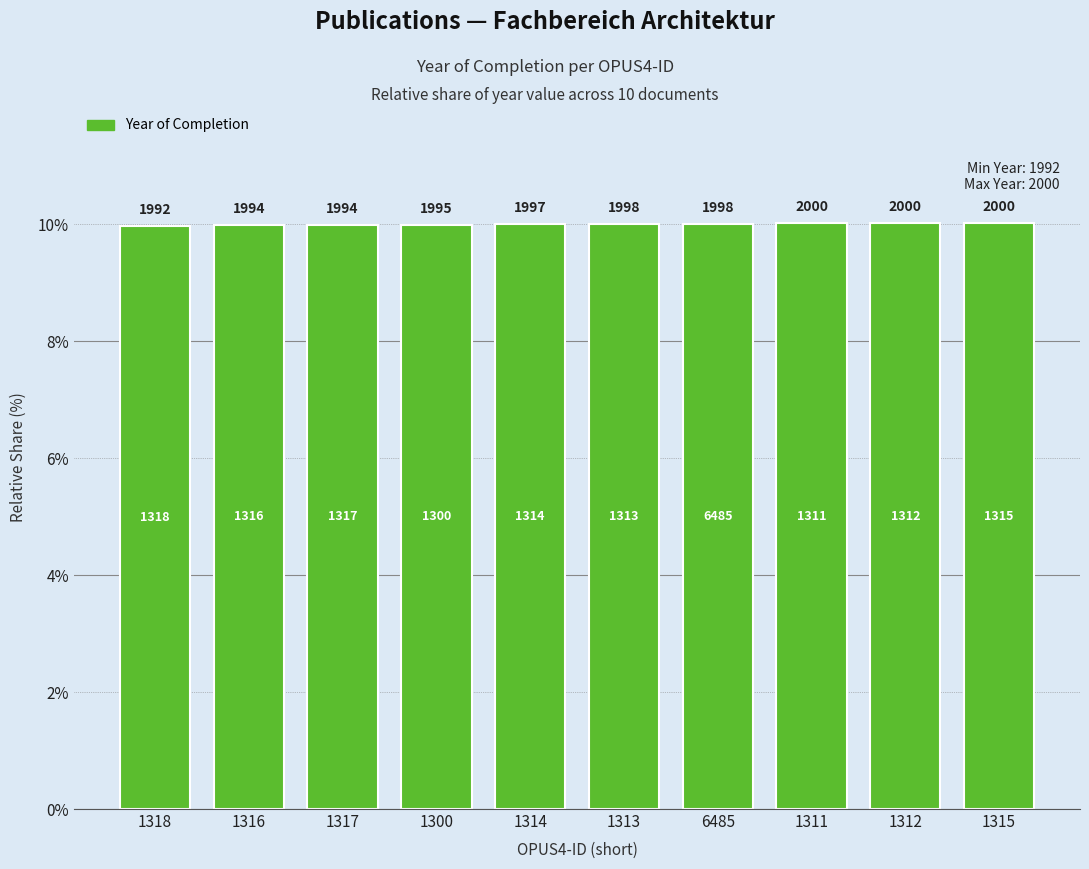

Reading right to left, list all the values displayed in this chart.

10.0	10.0	10.0	10.0	10.0	10.0	10.0	10.0	10.0	10.0